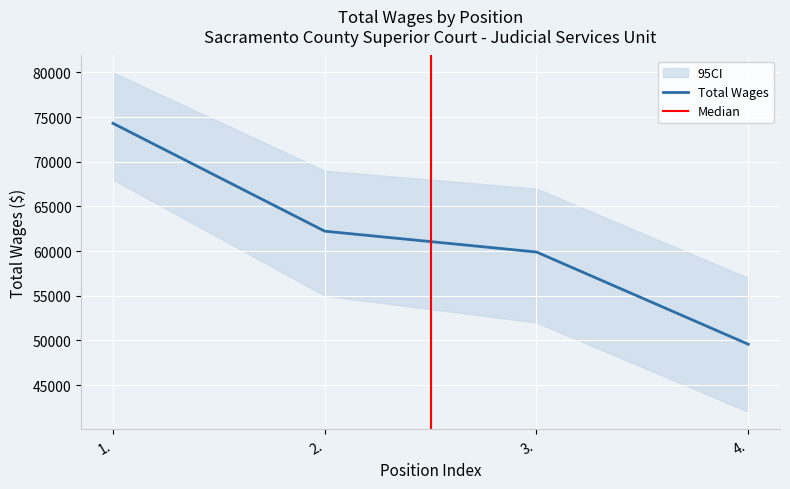

At which category does the chart reach its peak across all series?

1.